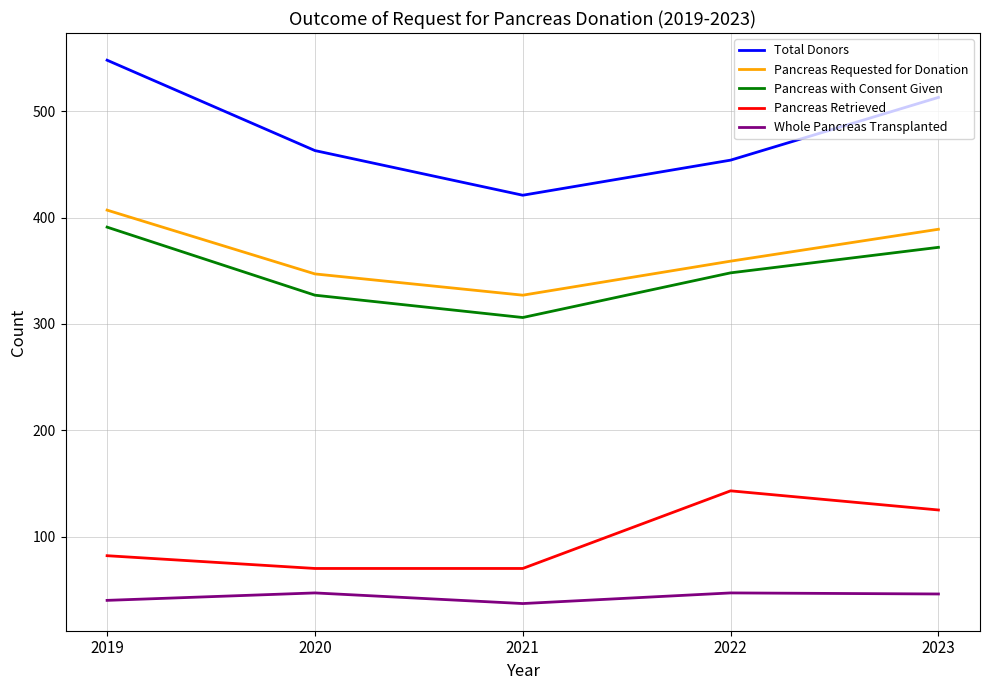

In Whole Pancreas Transplanted, how many points are lower than both neighbors (excluding endpoints)?

1